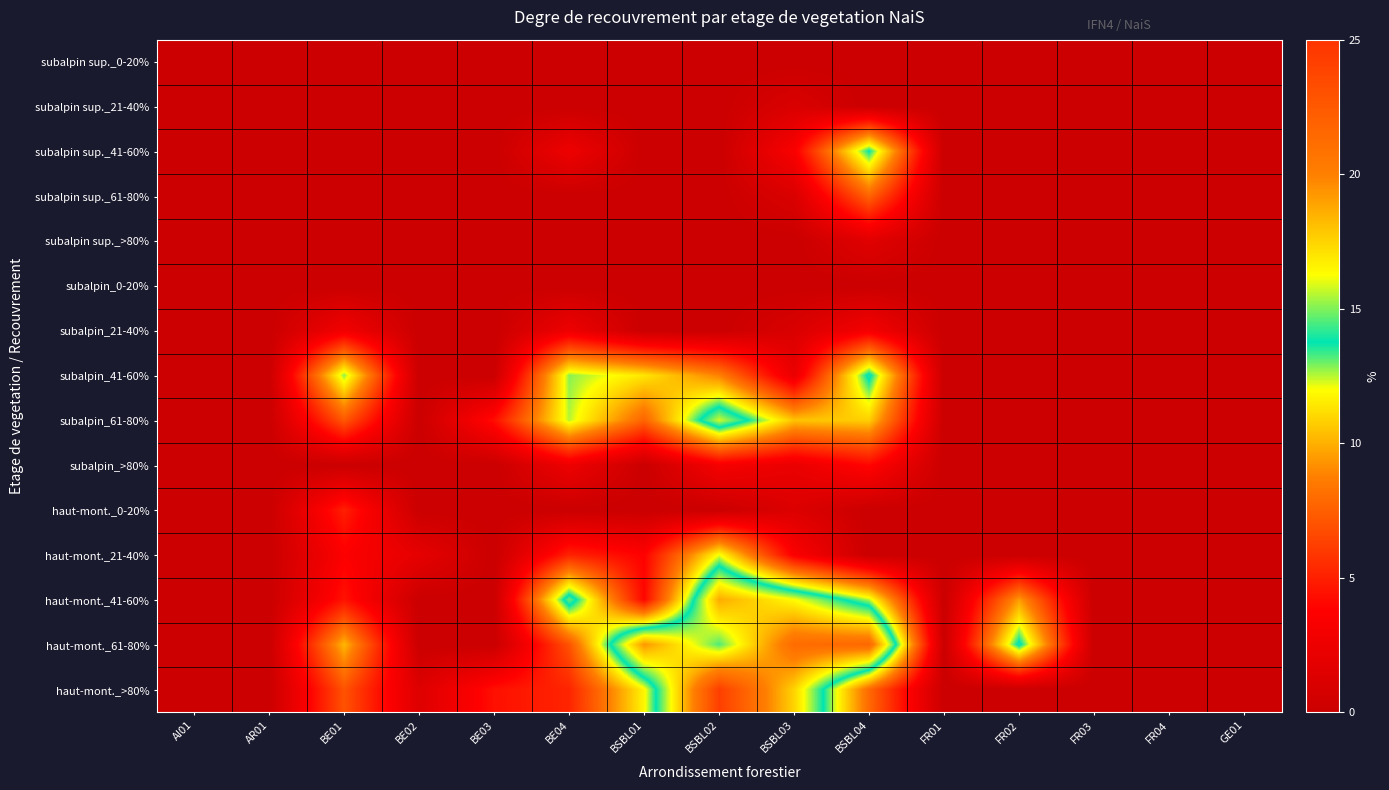

Which series has the largest total across all categories?

haut-mont._61-80%